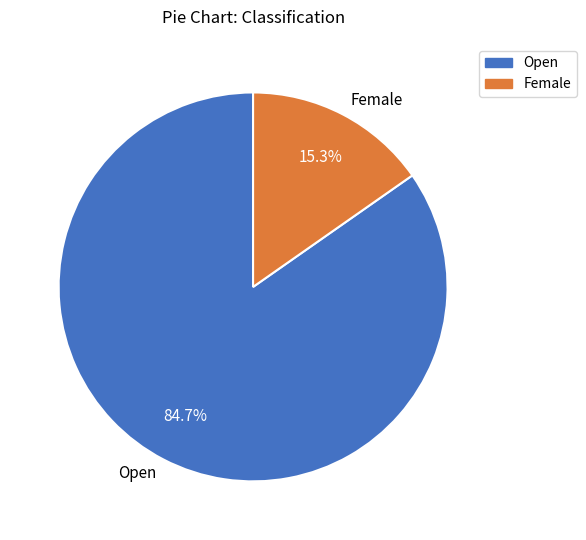

To the nearest percent, what is the combined percentage of Female and Open?

100%